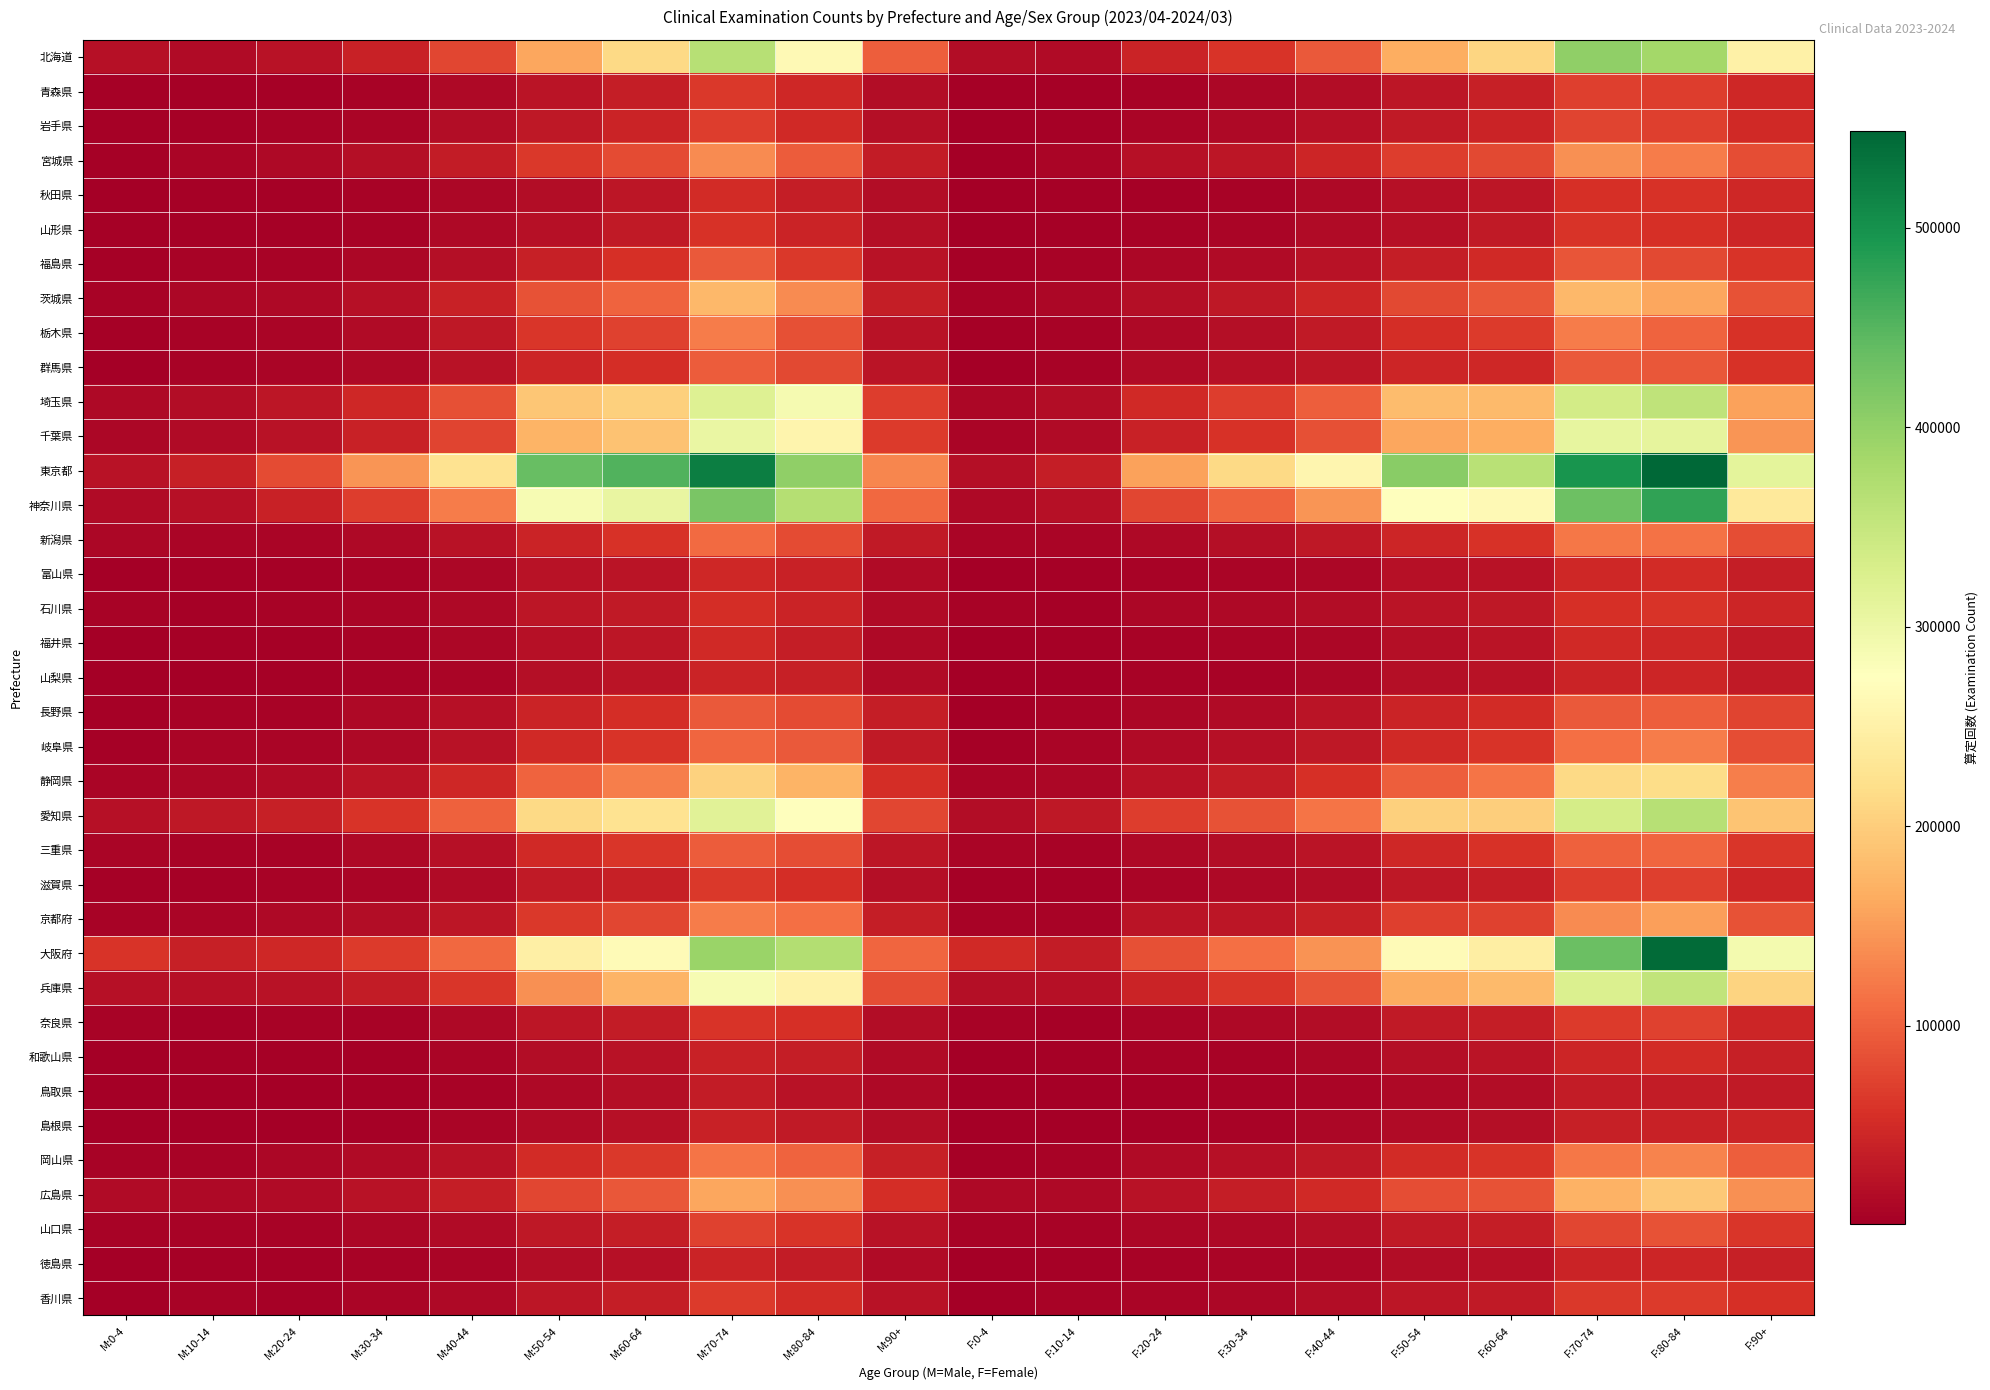

Reading right to left, transcribe all the data shown in this chart.

北海道: F:90+=250559	F:80-84=385694	F:70-74=401477	F:60-64=208335	F:50-54=166706	F:40-44=92767	F:30-34=59008	F:20-24=41464	F:10-14=13377	F:0-4=16107	M:90+=98297	M:80-84=264859	M:70-74=364857	M:60-64=212580	M:50-54=159807	M:40-44=76958	M:30-34=39907	M:20-24=22581	M:10-14=13600	M:0-4=19972
青森県: F:90+=46616	F:80-84=67757	F:70-74=70549	F:60-64=36955	F:50-54=28000	F:40-44=16439	F:30-34=9486	F:20-24=6097	F:10-14=3825	F:0-4=2987	M:90+=16329	M:80-84=45469	M:70-74=62670	M:60-64=36358	M:50-54=24648	M:40-44=12878	M:30-34=6502	M:20-24=3778	M:10-14=3920	M:0-4=3841
岩手県: F:90+=47621	F:80-84=70996	F:70-74=74639	F:60-64=42930	F:50-54=32312	F:40-44=21263	F:30-34=12447	F:20-24=8118	F:10-14=3799	F:0-4=2472	M:90+=18898	M:80-84=48306	M:70-74=68348	M:60-64=41827	M:50-54=30149	M:40-44=16279	M:30-34=8540	M:20-24=5089	M:10-14=3729	M:0-4=2996
宮城県: F:90+=82113	F:80-84=124060	F:70-74=140963	F:60-64=77478	F:50-54=67160	F:40-44=45233	F:30-34=28136	F:20-24=21064	F:10-14=7599	F:0-4=2300	M:90+=33543	M:80-84=94740	M:70-74=136739	M:60-64=81387	M:50-54=62886	M:40-44=33408	M:30-34=18465	M:20-24=11742	M:10-14=7513	M:0-4=2725
秋田県: F:90+=46808	F:80-84=57159	F:70-74=54362	F:60-64=26871	F:50-54=19730	F:40-44=12399	F:30-34=6398	F:20-24=4100	F:10-14=2597	F:0-4=629	M:90+=15509	M:80-84=34844	M:70-74=49747	M:60-64=27246	M:50-54=17459	M:40-44=9311	M:30-34=4789	M:20-24=2580	M:10-14=2546	M:0-4=763
山形県: F:90+=45298	F:80-84=55830	F:70-74=58667	F:60-64=30932	F:50-54=20381	F:40-44=13631	F:30-34=7920	F:20-24=5608	F:10-14=3565	F:0-4=2472	M:90+=17791	M:80-84=41259	M:70-74=57826	M:60-64=32369	M:50-54=20911	M:40-44=11687	M:30-34=6038	M:20-24=3475	M:10-14=3266	M:0-4=3083
福島県: F:90+=58864	F:80-84=79047	F:70-74=89465	F:60-64=48819	F:50-54=35969	F:40-44=23763	F:30-34=15113	F:20-24=9799	F:10-14=5876	F:0-4=3770	M:90+=22563	M:80-84=63822	M:70-74=92661	M:60-64=54915	M:50-54=37552	M:40-44=19448	M:30-34=10983	M:20-24=6002	M:10-14=5663	M:0-4=4562
茨城県: F:90+=86331	F:80-84=159714	F:70-74=176448	F:60-64=91165	F:50-54=78632	F:40-44=44493	F:30-34=28466	F:20-24=19369	F:10-14=9008	F:0-4=5038	M:90+=36492	M:80-84=135885	M:70-74=177805	M:60-64=102515	M:50-54=87753	M:40-44=41027	M:30-34=21252	M:20-24=11871	M:10-14=9206	M:0-4=6575
栃木県: F:90+=56834	F:80-84=102459	F:70-74=122914	F:60-64=65124	F:50-54=53306	F:40-44=31014	F:30-34=18958	F:20-24=12403	F:10-14=5227	F:0-4=2941	M:90+=23381	M:80-84=84182	M:70-74=123963	M:60-64=72614	M:50-54=61885	M:40-44=29840	M:30-34=14436	M:20-24=7242	M:10-14=5268	M:0-4=3654
群馬県: F:90+=56350	F:80-84=91536	F:70-74=93022	F:60-64=47434	F:50-54=45257	F:40-44=27081	F:30-34=19812	F:20-24=14276	F:10-14=6276	F:0-4=1246	M:90+=24893	M:80-84=78017	M:70-74=94611	M:60-64=53155	M:50-54=45058	M:40-44=21885	M:30-34=12520	M:20-24=7081	M:10-14=6035	M:0-4=1716
埼玉県: F:90+=154810	F:80-84=356090	F:70-74=334958	F:60-64=179557	F:50-54=180385	F:40-44=97308	F:30-34=68619	F:20-24=48342	F:10-14=16746	F:0-4=9756	M:90+=67970	M:80-84=287726	M:70-74=321405	M:60-64=203089	M:50-54=192071	M:40-44=84744	M:30-34=47036	M:20-24=27743	M:10-14=17337	M:0-4=11975
千葉県: F:90+=144331	F:80-84=310350	F:70-74=307924	F:60-64=165772	F:50-54=160188	F:40-44=85637	F:30-34=57252	F:20-24=40861	F:10-14=14894	F:0-4=7970	M:90+=65631	M:80-84=256414	M:70-74=304232	M:60-64=188709	M:50-54=172836	M:40-44=75097	M:30-34=40141	M:20-24=22691	M:10-14=14904	M:0-4=9362
東京都: F:90+=311110	F:80-84=548438	F:70-74=496507	F:60-64=362296	F:50-54=407730	F:40-44=258718	F:30-34=214140	F:20-24=155240	F:10-14=35285	F:0-4=19246	M:90+=131062	M:80-84=402352	M:70-74=520844	M:60-64=452356	M:50-54=435289	M:40-44=227237	M:30-34=144623	M:20-24=80031	M:10-14=37719	M:0-4=23322
神奈川県: F:90+=237096	F:80-84=476637	F:70-74=431894	F:60-64=264097	F:50-54=272497	F:40-44=144325	F:30-34=101876	F:20-24=77076	F:10-14=19943	F:0-4=12075	M:90+=106247	M:80-84=367201	M:70-74=421767	M:60-64=305843	M:50-54=286200	M:40-44=123210	M:30-34=67686	M:20-24=40387	M:10-14=20609	M:0-4=14216
新潟県: F:90+=81937	F:80-84=115959	F:70-74=118325	F:60-64=56384	F:50-54=43938	F:40-44=29315	F:30-34=18456	F:20-24=12550	F:10-14=8004	F:0-4=7752	M:90+=31552	M:80-84=81288	M:70-74=108687	M:60-64=57982	M:50-54=42796	M:40-44=21843	M:30-34=12336	M:20-24=7305	M:10-14=8526	M:0-4=9595
富山県: F:90+=35408	F:80-84=49821	F:70-74=46776	F:60-64=22785	F:50-54=20269	F:40-44=11034	F:30-34=6961	F:20-24=4813	F:10-14=2968	F:0-4=370	M:90+=13271	M:80-84=39225	M:70-74=46731	M:60-64=25627	M:50-54=22003	M:40-44=9874	M:30-34=5822	M:20-24=3485	M:10-14=3044	M:0-4=499
石川県: F:90+=45303	F:80-84=58485	F:70-74=55705	F:60-64=29066	F:50-54=25943	F:40-44=15467	F:30-34=12043	F:20-24=9482	F:10-14=4154	F:0-4=4674	M:90+=15147	M:80-84=43166	M:70-74=52970	M:60-64=31962	M:50-54=26214	M:40-44=12599	M:30-34=7934	M:20-24=5377	M:10-14=4456	M:0-4=5463
福井県: F:90+=32109	F:80-84=45353	F:70-74=47862	F:60-64=24376	F:50-54=17587	F:40-44=10015	F:30-34=7756	F:20-24=5397	F:10-14=3059	F:0-4=1502	M:90+=12954	M:80-84=35408	M:70-74=47874	M:60-64=27789	M:50-54=20356	M:40-44=9572	M:30-34=6048	M:20-24=3739	M:10-14=3300	M:0-4=1655
山梨県: F:90+=30563	F:80-84=45179	F:70-74=42063	F:60-64=22342	F:50-54=18113	F:40-44=10021	F:30-34=6468	F:20-24=4823	F:10-14=2051	F:0-4=1076	M:90+=13549	M:80-84=37263	M:70-74=42823	M:60-64=24938	M:50-54=19125	M:40-44=8626	M:30-34=4886	M:20-24=2938	M:10-14=2087	M:0-4=1273
長野県: F:90+=74101	F:80-84=98439	F:70-74=94122	F:60-64=50666	F:50-54=41734	F:40-44=24324	F:30-34=14503	F:20-24=10440	F:10-14=5740	F:0-4=2061	M:90+=35636	M:80-84=81113	M:70-74=92694	M:60-64=53575	M:50-54=42943	M:40-44=19783	M:30-34=11739	M:20-24=6697	M:10-14=5634	M:0-4=2573
岐阜県: F:90+=81749	F:80-84=123101	F:70-74=112988	F:60-64=58185	F:50-54=48983	F:40-44=28525	F:30-34=20809	F:20-24=15019	F:10-14=7380	F:0-4=3373	M:90+=32006	M:80-84=93368	M:70-74=105091	M:60-64=60141	M:50-54=48362	M:40-44=22038	M:30-34=12832	M:20-24=8404	M:10-14=7994	M:0-4=3867
静岡県: F:90+=125785	F:80-84=217962	F:70-74=213996	F:60-64=116142	F:50-54=98596	F:40-44=54157	F:30-34=34087	F:20-24=22595	F:10-14=10003	F:0-4=6822	M:90+=53721	M:80-84=172047	M:70-74=204467	M:60-64=124935	M:50-54=101229	M:40-44=45535	M:30-34=24111	M:20-24=13401	M:10-14=10040	M:0-4=8166
愛知県: F:90+=189512	F:80-84=364586	F:70-74=332767	F:60-64=199861	F:50-54=202207	F:40-44=117413	F:30-34=87702	F:20-24=67373	F:10-14=28207	F:0-4=17425	M:90+=77039	M:80-84=275787	M:70-74=315347	M:60-64=226047	M:50-54=212913	M:40-44=100743	M:30-34=60003	M:20-24=37593	M:10-14=29396	M:0-4=20669
三重県: F:90+=62111	F:80-84=103500	F:70-74=100272	F:60-64=56635	F:50-54=47417	F:40-44=25214	F:30-34=16326	F:20-24=11824	F:10-14=5316	F:0-4=6954	M:90+=27328	M:80-84=81985	M:70-74=95361	M:60-64=61190	M:50-54=48020	M:40-44=21147	M:30-34=11136	M:20-24=6634	M:10-14=5758	M:0-4=8027
滋賀県: F:90+=43401	F:80-84=68935	F:70-74=67956	F:60-64=35379	F:50-54=30085	F:40-44=17392	F:30-34=11648	F:20-24=8642	F:10-14=4334	F:0-4=2921	M:90+=17886	M:80-84=52944	M:70-74=63579	M:60-64=37644	M:50-54=30970	M:40-44=14558	M:30-34=8127	M:20-24=5220	M:10-14=4368	M:0-4=3511
京都府: F:90+=88003	F:80-84=153716	F:70-74=135536	F:60-64=71928	F:50-54=68921	F:40-44=37864	F:30-34=26256	F:20-24=24704	F:10-14=6462	F:0-4=5258	M:90+=35813	M:80-84=112299	M:70-74=124505	M:60-64=76862	M:50-54=63869	M:40-44=27432	M:30-34=16233	M:20-24=13045	M:10-14=7108	M:0-4=6123
大阪府: F:90+=291018	F:80-84=543613	F:70-74=433141	F:60-64=244503	F:50-54=266081	F:40-44=142346	F:30-34=112718	F:20-24=85950	F:10-14=33033	F:0-4=48204	M:90+=103269	M:80-84=369218	M:70-74=392389	M:60-64=266618	M:50-54=247916	M:40-44=106974	M:30-34=65370	M:20-24=45402	M:10-14=37530	M:0-4=58297
兵庫県: F:90+=206814	F:80-84=355367	F:70-74=324546	F:60-64=178330	F:50-54=164810	F:40-44=88598	F:30-34=60540	F:20-24=42875	F:10-14=20119	F:0-4=18074	M:90+=83311	M:80-84=252713	M:70-74=286113	M:60-64=172404	M:50-54=141070	M:40-44=62284	M:30-34=34558	M:20-24=22684	M:10-14=21245	M:0-4=20972
奈良県: F:90+=43638	F:80-84=71792	F:70-74=64914	F:60-64=34796	F:50-54=30832	F:40-44=16060	F:30-34=11311	F:20-24=8871	F:10-14=3186	F:0-4=5303	M:90+=17327	M:80-84=54867	M:70-74=58935	M:60-64=33366	M:50-54=26587	M:40-44=11716	M:30-34=6726	M:20-24=4949	M:10-14=3470	M:0-4=6155
和歌山県: F:90+=37152	F:80-84=50960	F:70-74=43886	F:60-64=24534	F:50-54=19584	F:40-44=10457	F:30-34=6600	F:20-24=4863	F:10-14=2617	F:0-4=1397	M:90+=14096	M:80-84=36450	M:70-74=40989	M:60-64=23597	M:50-54=17085	M:40-44=7741	M:30-34=4436	M:20-24=2959	M:10-14=2815	M:0-4=1753
鳥取県: F:90+=31870	F:80-84=34057	F:70-74=33763	F:60-64=17386	F:50-54=12437	F:40-44=8566	F:30-34=6180	F:20-24=4025	F:10-14=2049	F:0-4=1833	M:90+=11468	M:80-84=23862	M:70-74=33880	M:60-64=18028	M:50-54=12499	M:40-44=6680	M:30-34=3643	M:20-24=2150	M:10-14=2177	M:0-4=2173
島根県: F:90+=42855	F:80-84=40652	F:70-74=36880	F:60-64=18014	F:50-54=13854	F:40-44=9265	F:30-34=5847	F:20-24=3990	F:10-14=1938	F:0-4=1340	M:90+=16059	M:80-84=30899	M:70-74=39821	M:60-64=19982	M:50-54=13601	M:40-44=7219	M:30-34=4093	M:20-24=2254	M:10-14=1934	M:0-4=1625
岡山県: F:90+=97167	F:80-84=130108	F:70-74=118318	F:60-64=58657	F:50-54=50864	F:40-44=28682	F:30-34=19993	F:20-24=15169	F:10-14=6183	F:0-4=4005	M:90+=38471	M:80-84=101288	M:70-74=116645	M:60-64=63566	M:50-54=50405	M:40-44=22849	M:30-34=13681	M:20-24=9106	M:10-14=6358	M:0-4=5239
広島県: F:90+=139673	F:80-84=193913	F:70-74=170431	F:60-64=87927	F:50-54=83535	F:40-44=48067	F:30-34=35222	F:20-24=23683	F:10-14=11223	F:0-4=12992	M:90+=51845	M:80-84=139941	M:70-74=159111	M:60-64=91123	M:50-54=76762	M:40-44=36120	M:30-34=22226	M:20-24=14301	M:10-14=12392	M:0-4=15248
山口県: F:90+=61907	F:80-84=86408	F:70-74=76336	F:60-64=35505	F:50-54=30734	F:40-44=18311	F:30-34=12320	F:20-24=9424	F:10-14=5530	F:0-4=5398	M:90+=22529	M:80-84=59065	M:70-74=71868	M:60-64=35865	M:50-54=28491	M:40-44=14523	M:30-34=9006	M:20-24=6131	M:10-14=5808	M:0-4=6305
徳島県: F:90+=37322	F:80-84=44248	F:70-74=41551	F:60-64=21533	F:50-54=16855	F:40-44=9837	F:30-34=7005	F:20-24=5001	F:10-14=2997	F:0-4=1918	M:90+=14178	M:80-84=32719	M:70-74=42164	M:60-64=21225	M:50-54=15977	M:40-44=7977	M:30-34=4679	M:20-24=2995	M:10-14=3341	M:0-4=2305
香川県: F:90+=55483	F:80-84=64760	F:70-74=64455	F:60-64=32208	F:50-54=28146	F:40-44=16306	F:30-34=10139	F:20-24=7186	F:10-14=4673	F:0-4=1568	M:90+=22548	M:80-84=50510	M:70-74=65106	M:60-64=34882	M:50-54=27574	M:40-44=13019	M:30-34=7448	M:20-24=4545	M:10-14=5457	M:0-4=1873